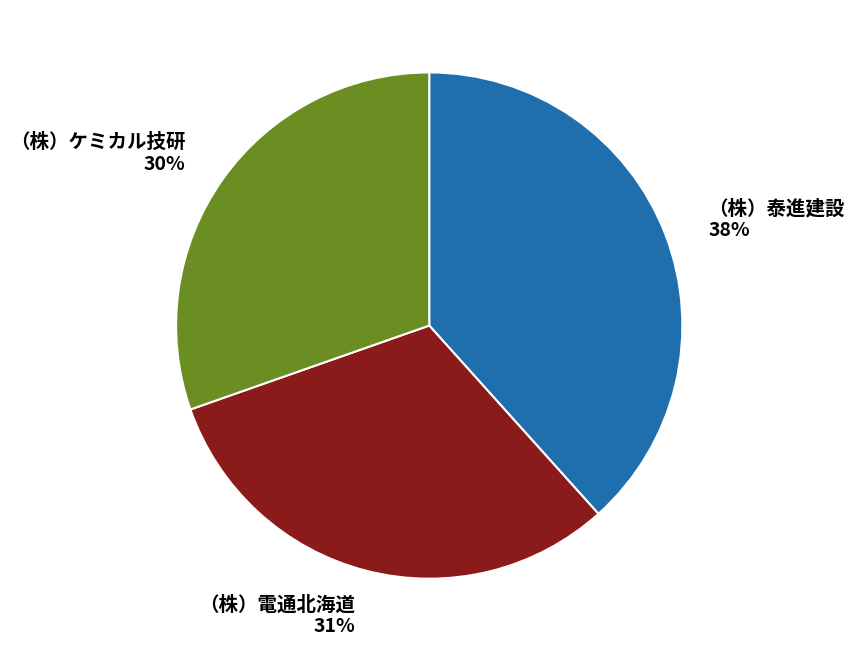

To the nearest percent, what is the difference between the （株）ケミカル技研 and （株）泰進建設 slice percentages?

8%